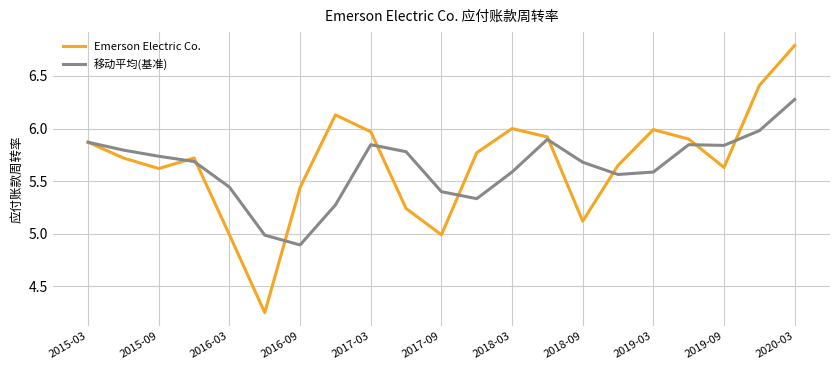

Which series has the widest spread of values?

Emerson Electric Co.